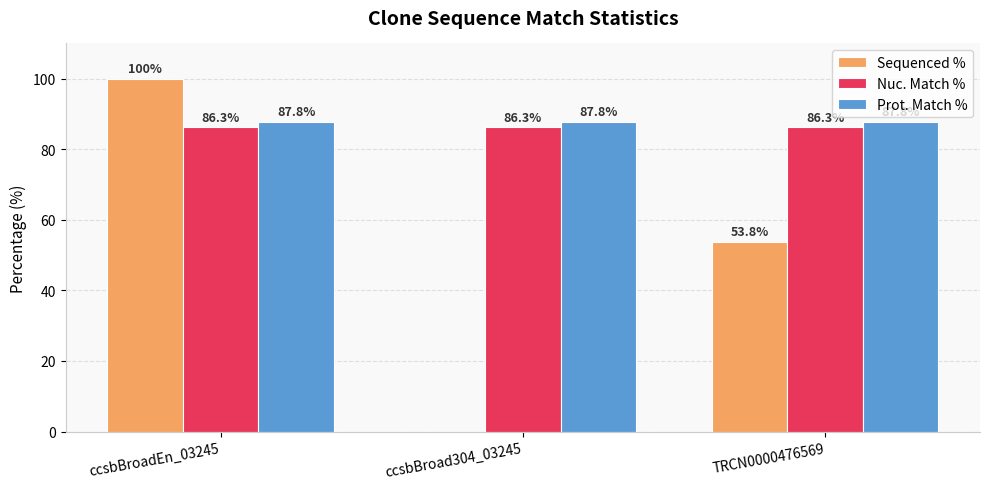

What is the maximum value shown in the chart?

100.0